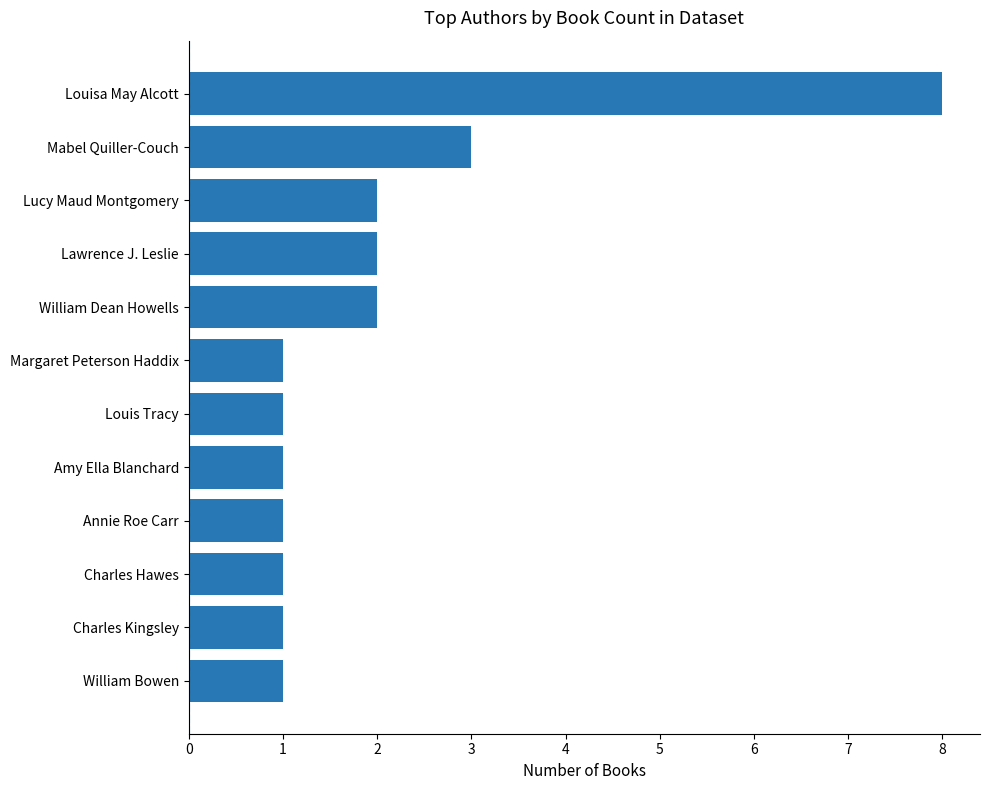

How many values are between 1 and 2?

10